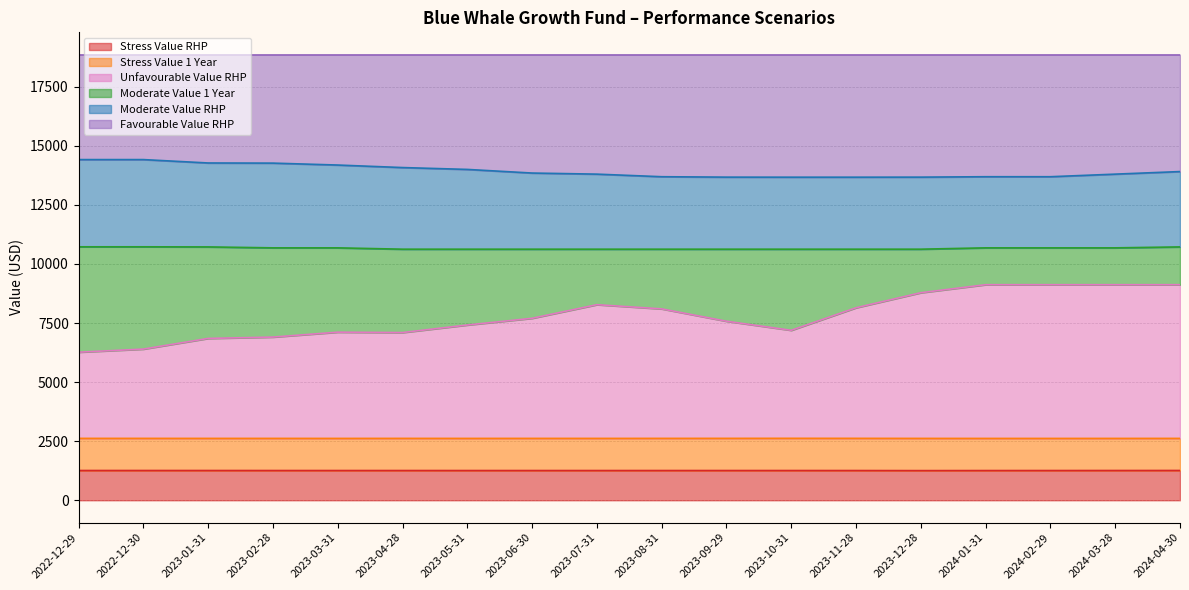

What is the difference between the maximum and second lowest values in the Stress Value 1 Year series?

4.5